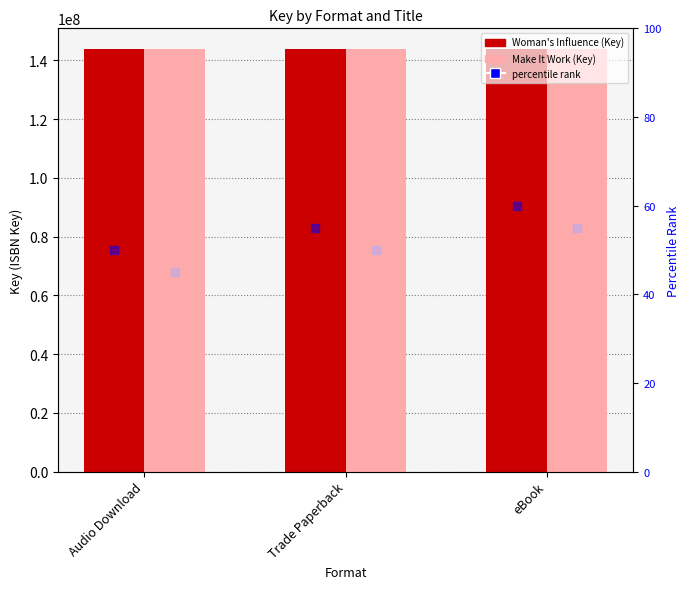

Which series has the largest total across all categories?

Woman's Influence